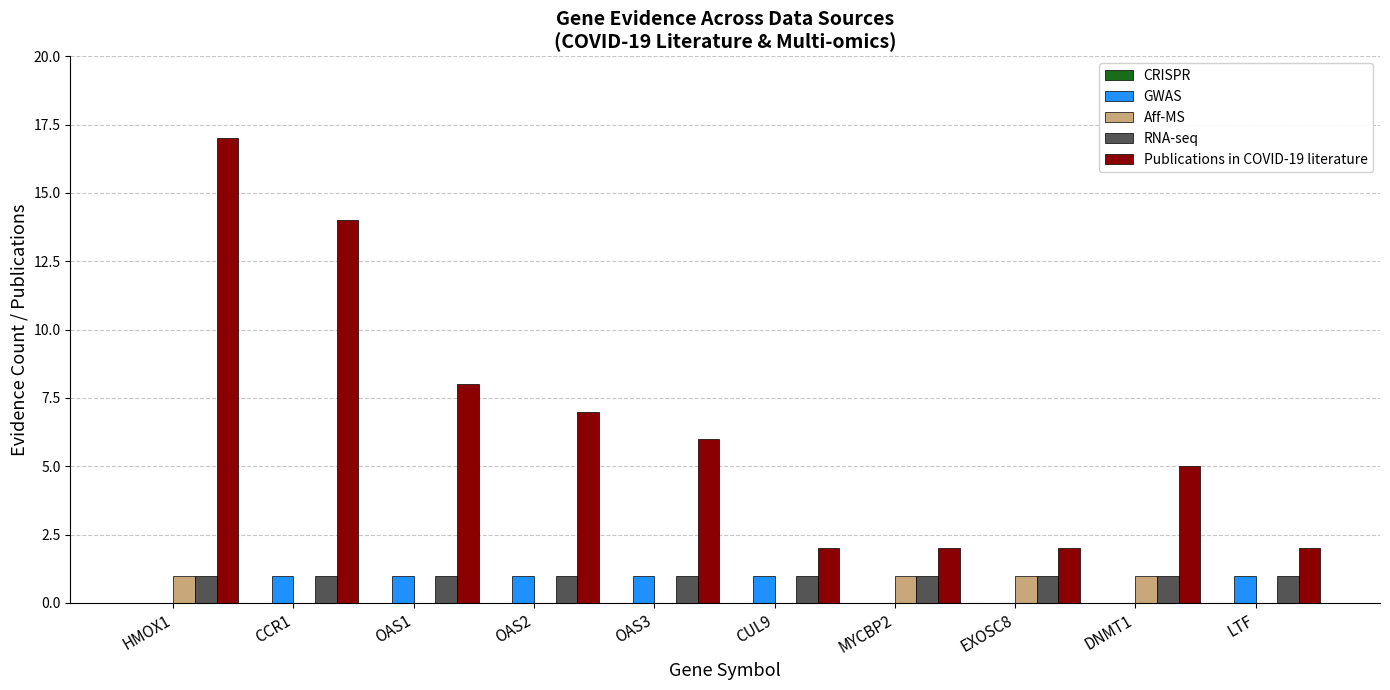

Does the chart contain stacked bars?

No